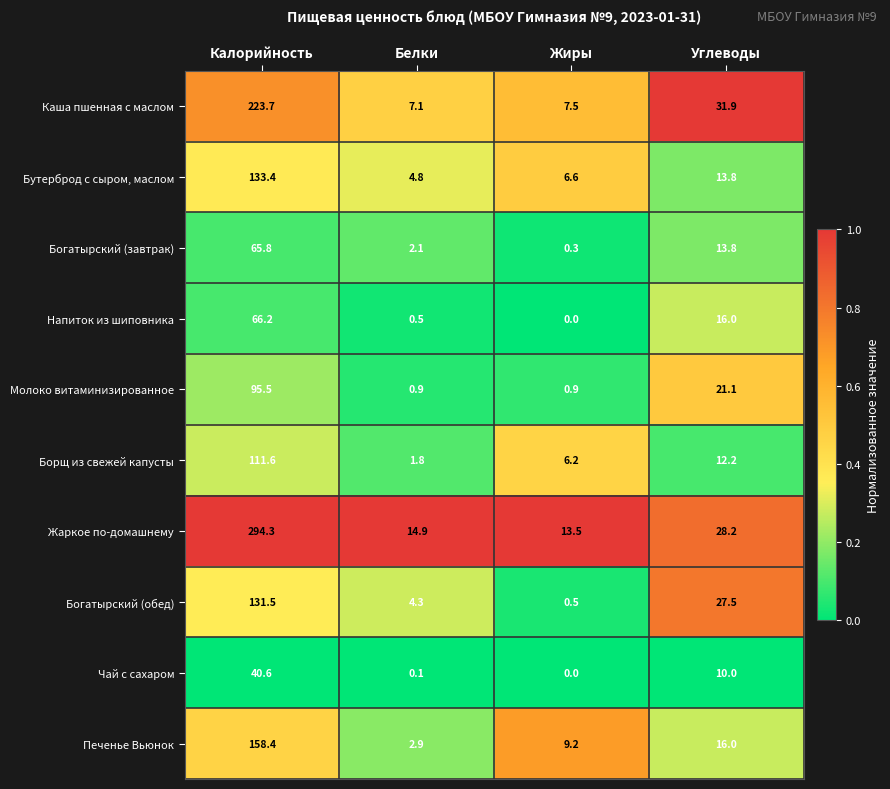

Rank the categories by Бутерброд с сыром, маслом value from lowest to highest.

Белки, Жиры, Углеводы, Калорийность